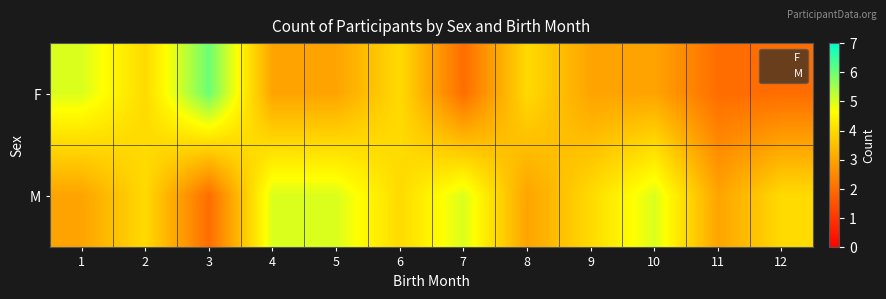

At which category is the sum across all series the highest?

1